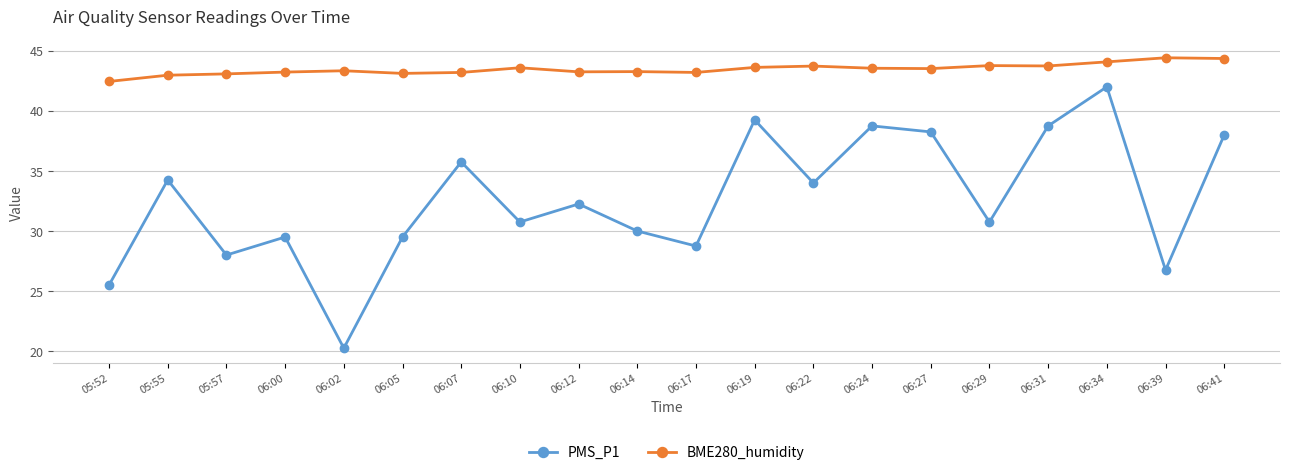

What is the spread (max minus min) of values at 06:00?

13.7